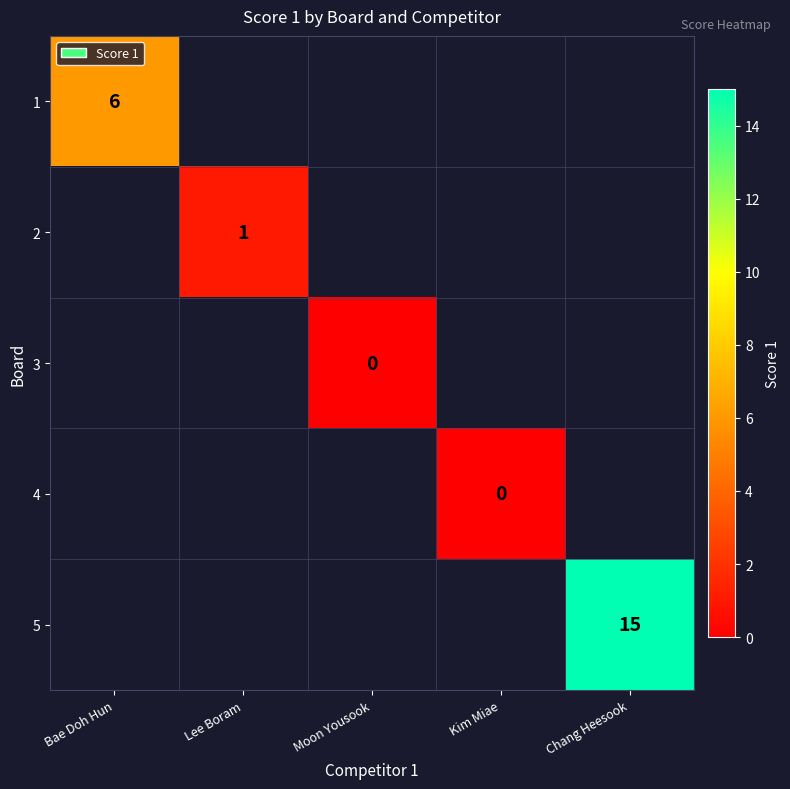

The 5 series shows 9 at Chang Heesook. True or false?

False